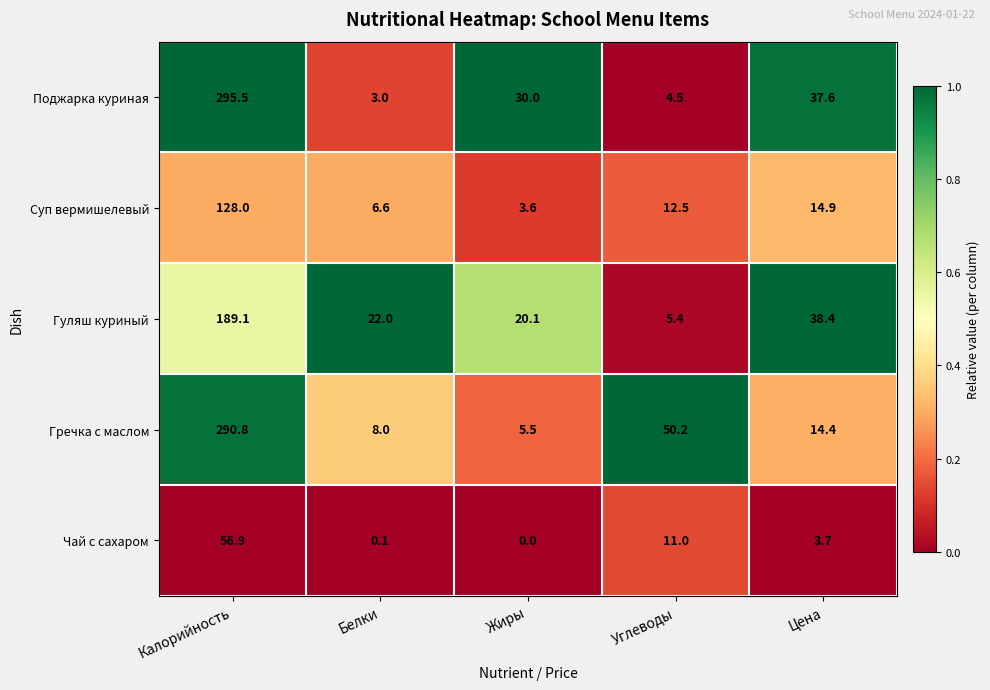

Reading left to right, transcribe all the data shown in this chart.

Поджарка куриная: Калорийность=295.5	Белки=3.0	Жиры=30.0	Углеводы=4.5	Цена=37.6
Суп вермишелевый: Калорийность=128.0	Белки=6.6	Жиры=3.6	Углеводы=12.5	Цена=14.9
Гуляш куриный: Калорийность=189.1	Белки=22.0	Жиры=20.1	Углеводы=5.4	Цена=38.4
Гречка с маслом: Калорийность=290.8	Белки=8.0	Жиры=5.5	Углеводы=50.2	Цена=14.4
Чай с сахаром: Калорийность=56.9	Белки=0.1	Жиры=0.0	Углеводы=11.0	Цена=3.7